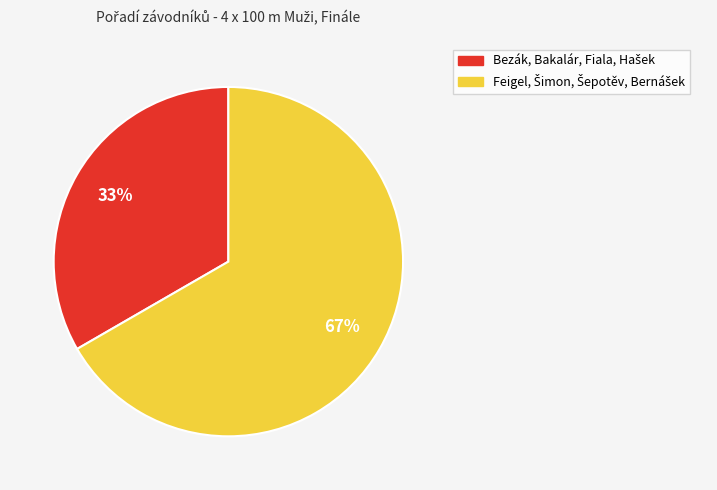

Is there a majority slice in this chart?

Yes